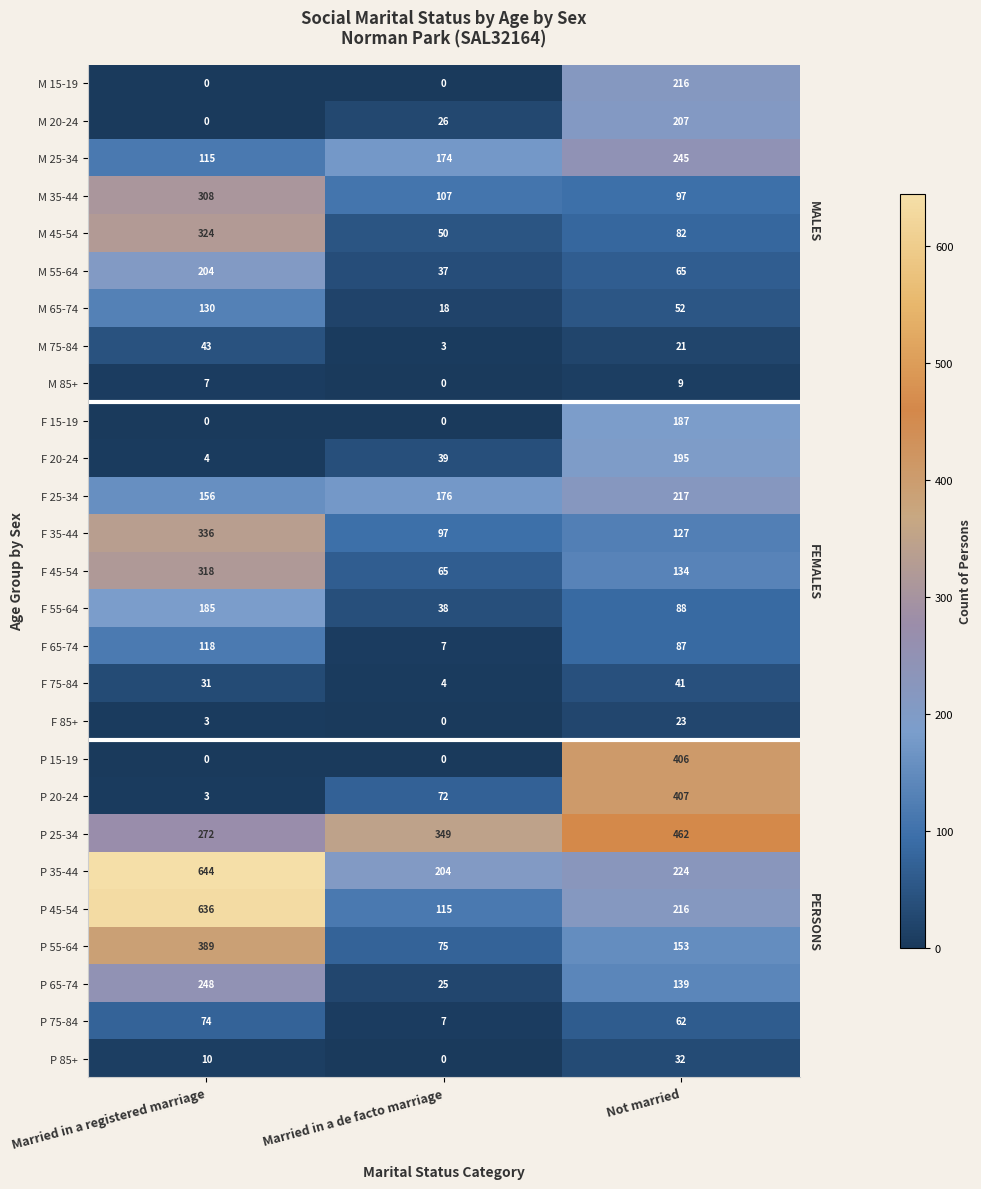

What is the difference between the maximum and minimum values in the P 85+ series?

32